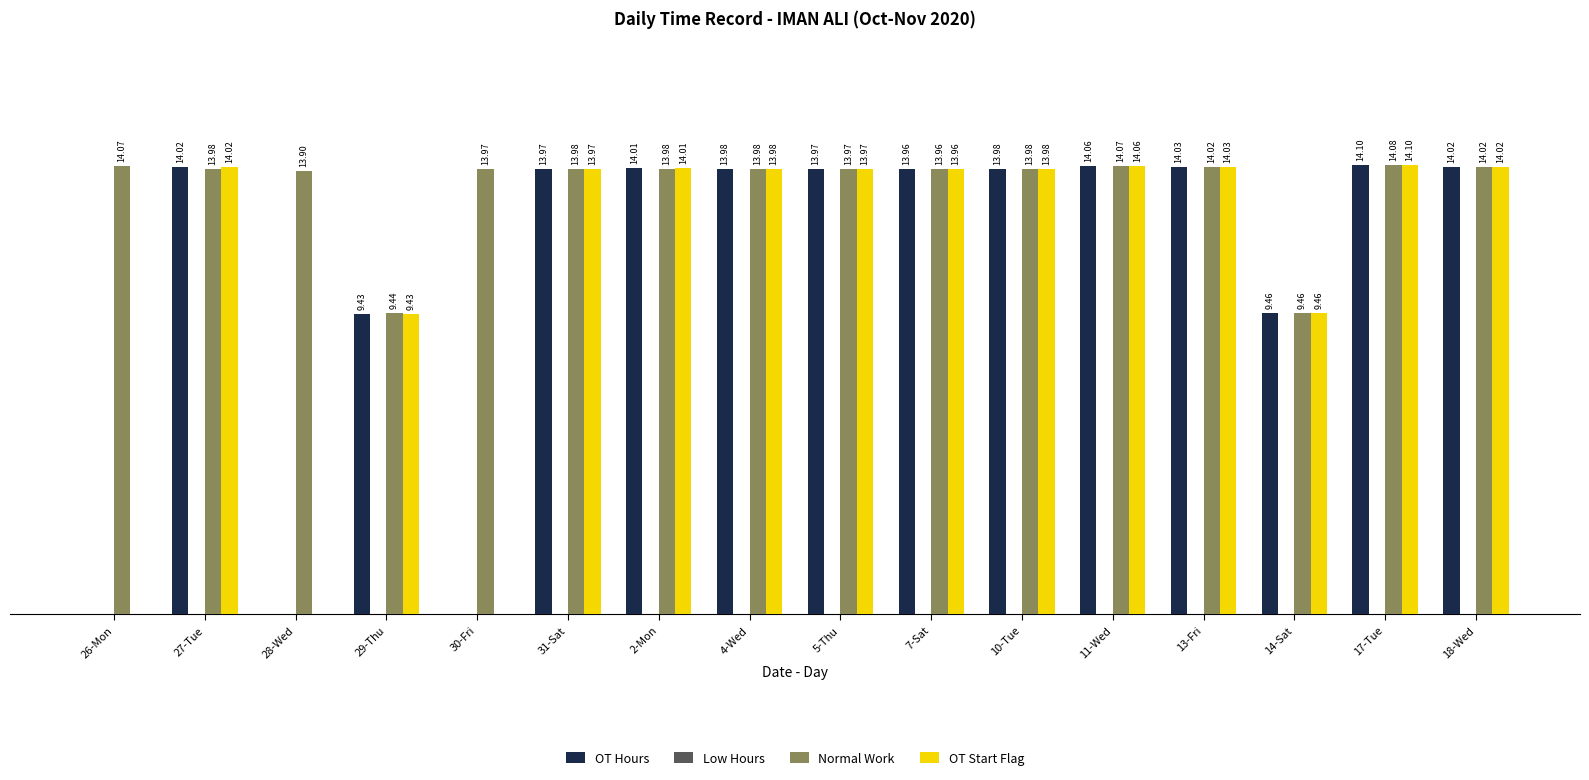

Which series has the largest total across all categories?

Normal Work